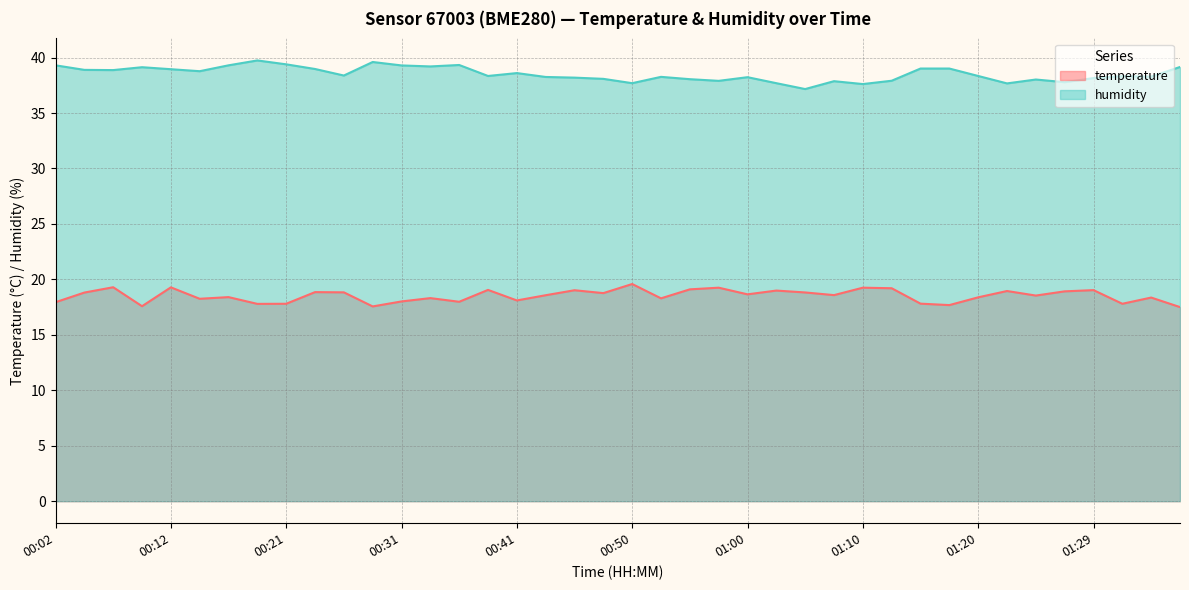

What is the value of the humidity point at the 16th from the left?

38.3